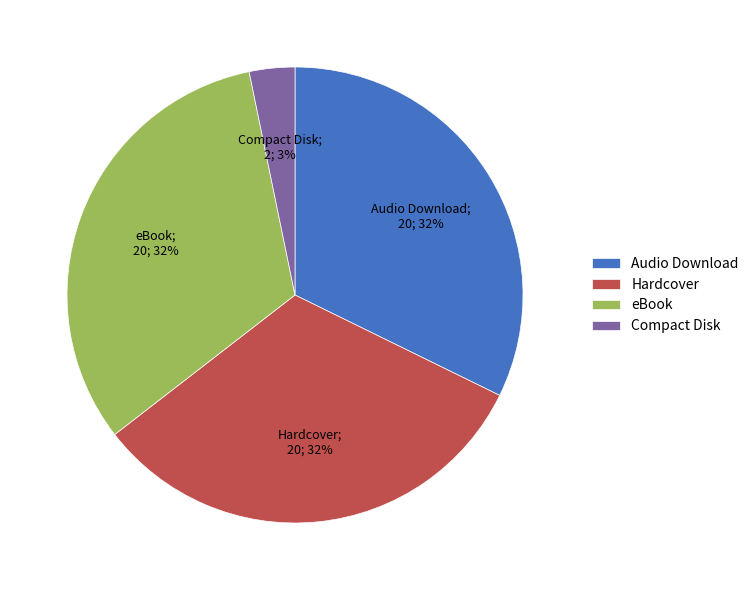

Does any single category account for the majority?

No